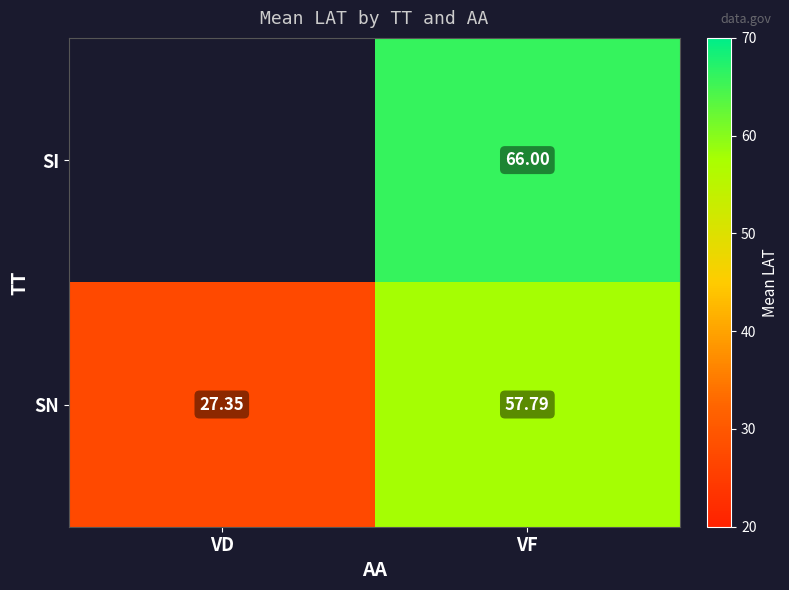

Is the value of SN at VD greater than the value of SI at VF?

No